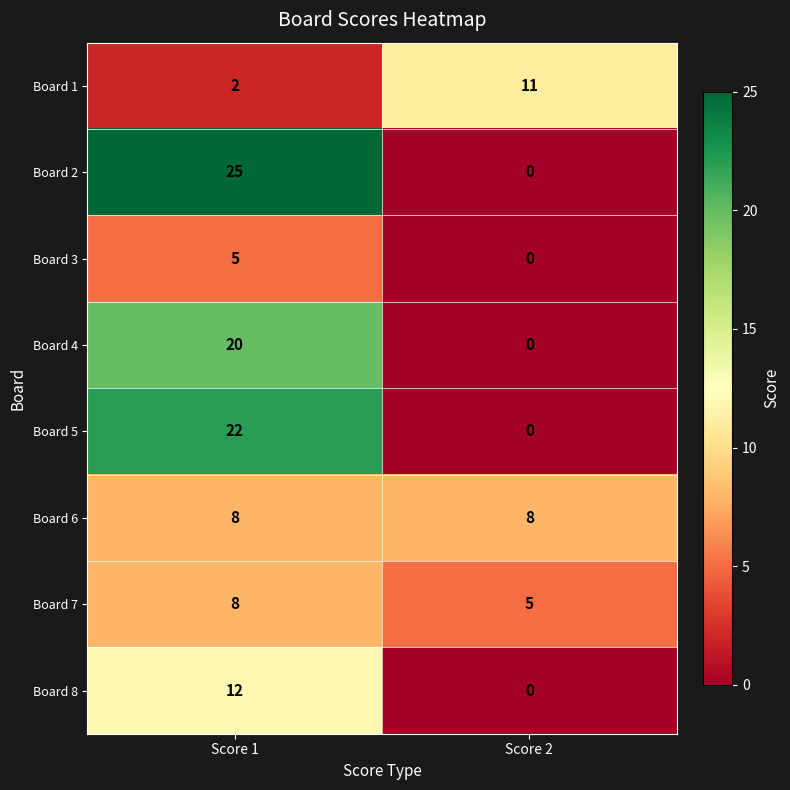

At how many categories does at least one series exceed 10?

2